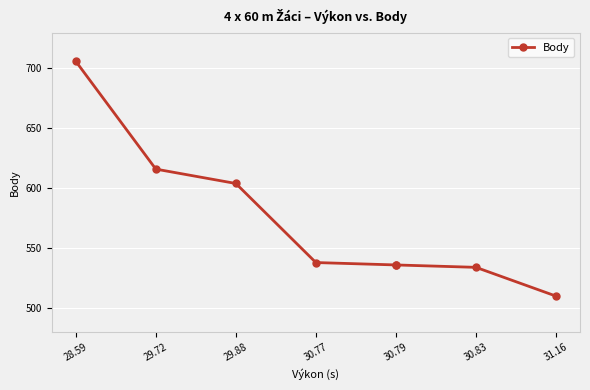

What is the difference between the second highest and minimum values?

106